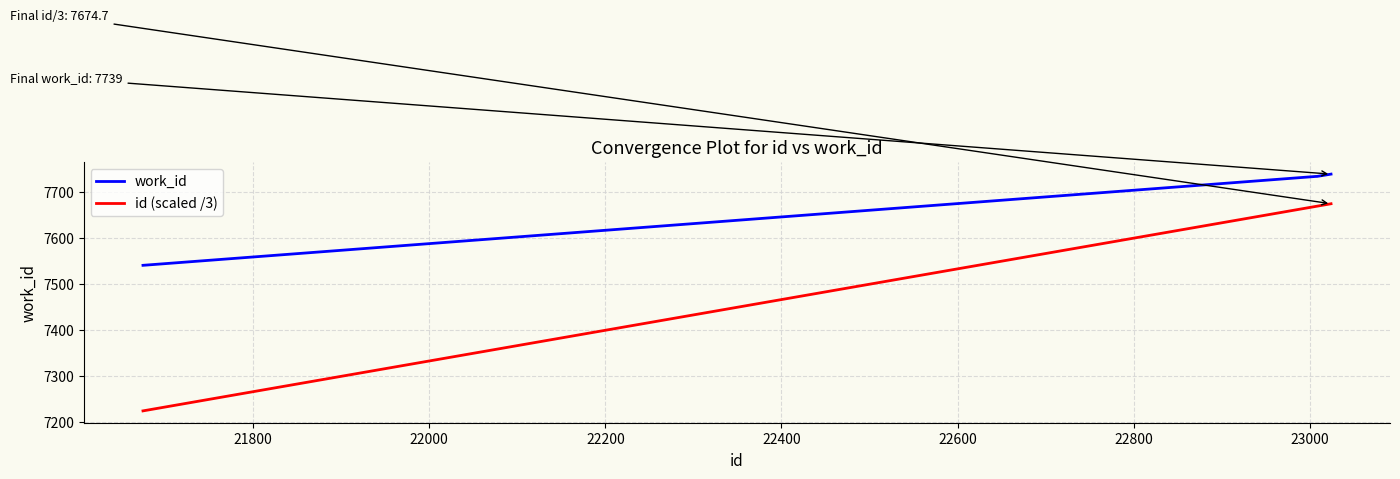

List the series in order of their peak value, lowest first.

id (scaled /3), work_id